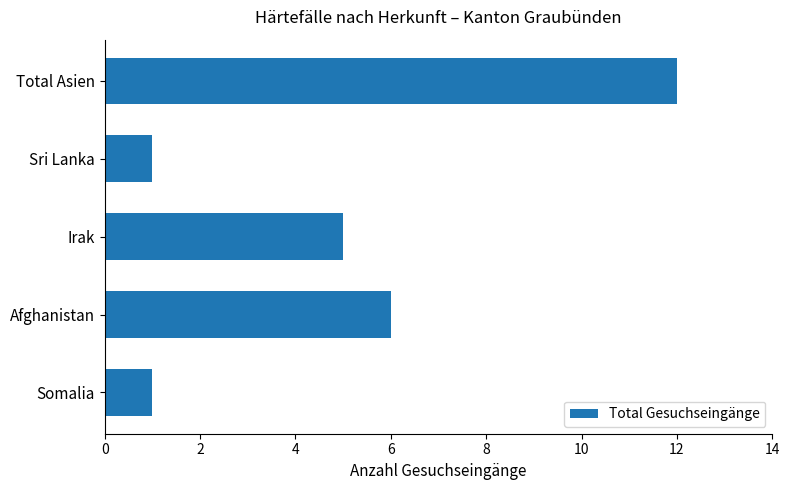

Between Afghanistan and Somalia, which is larger?

Afghanistan